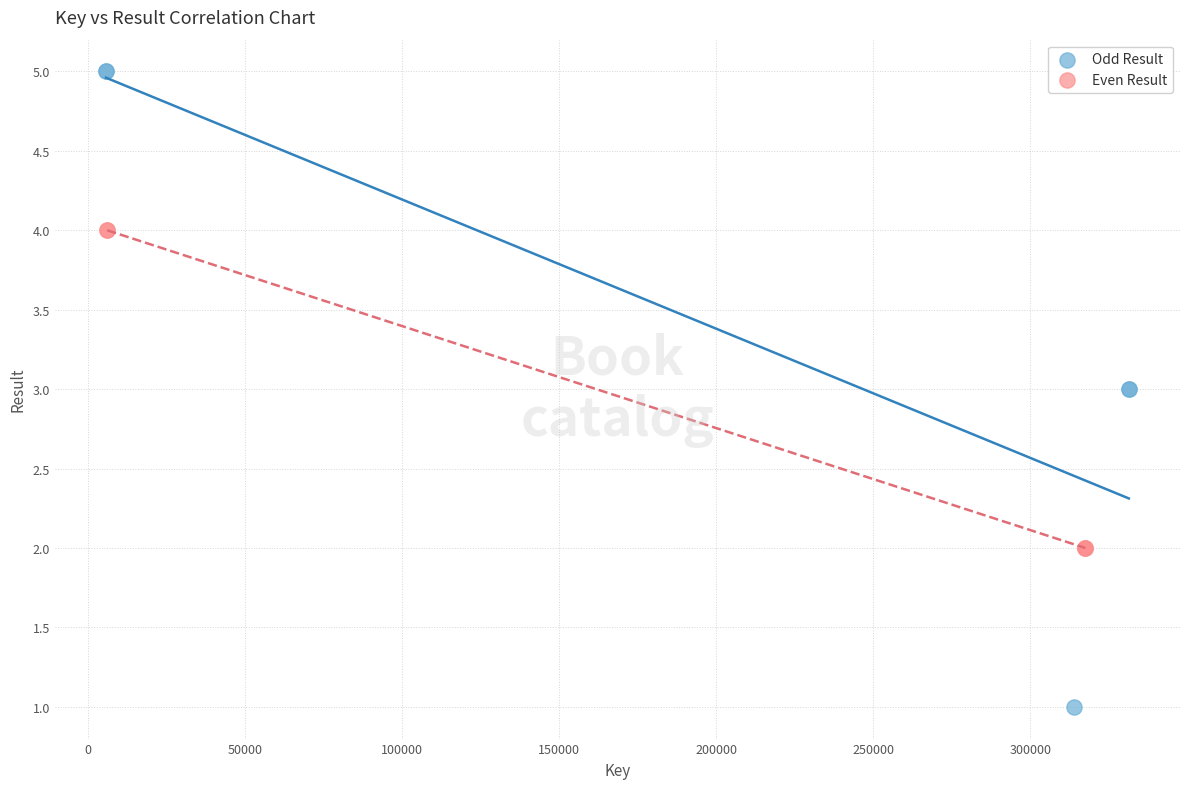

Which series has the largest Y range (max minus min)?

Odd Result